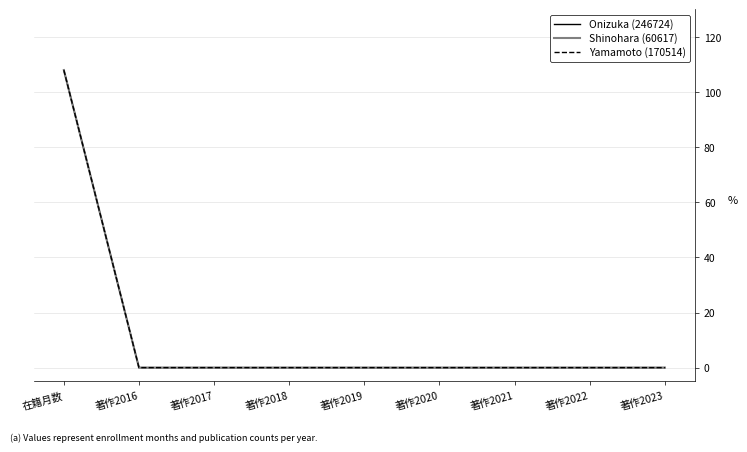

Which series has the largest range (max minus min)?

Onizuka (246724)